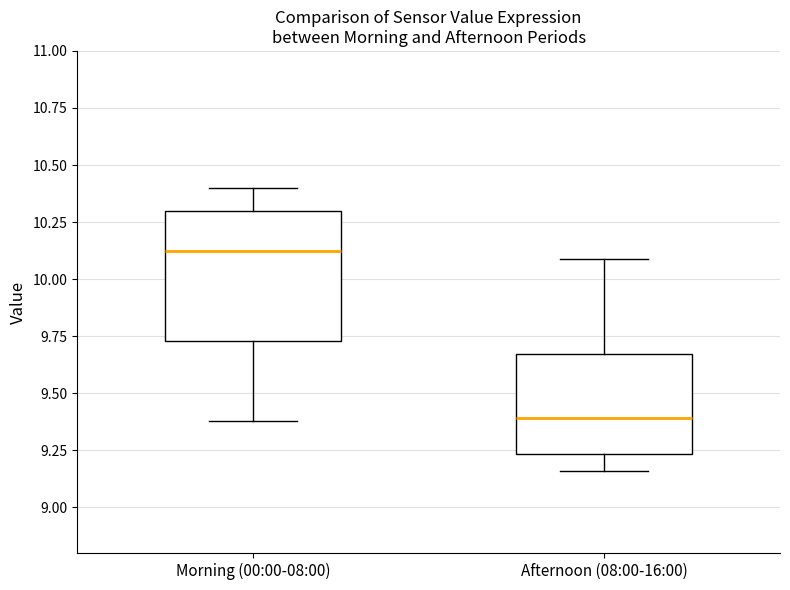

Where is the upper edge of the box for Afternoon (08:00-16:00) on the y-axis? The values are not printed on the chart, so give them approximately, as read against the axis.

9.65